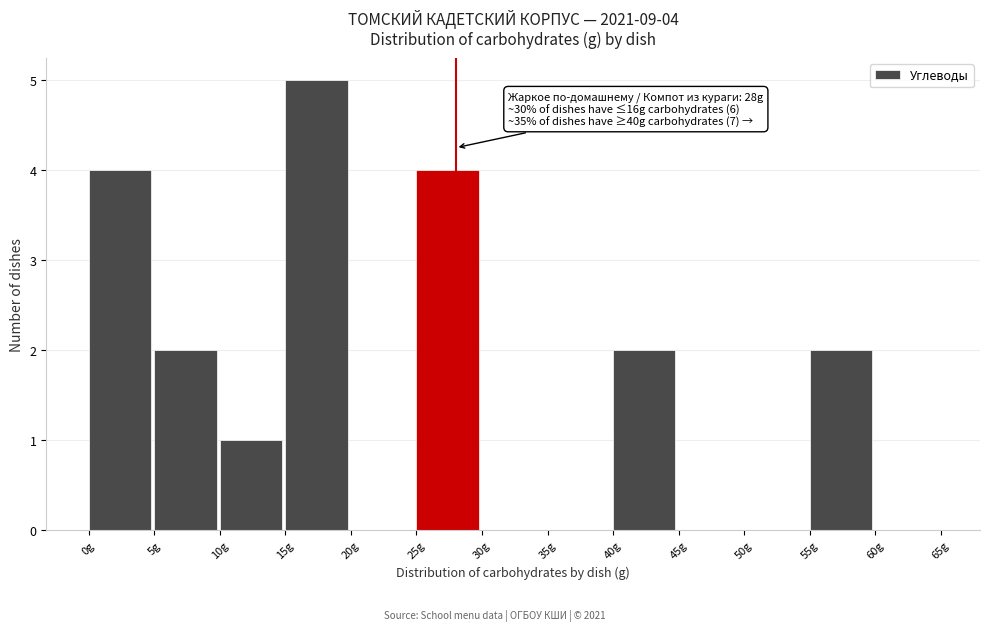

Which range on the x-axis has the tallest bar?

15 to 20